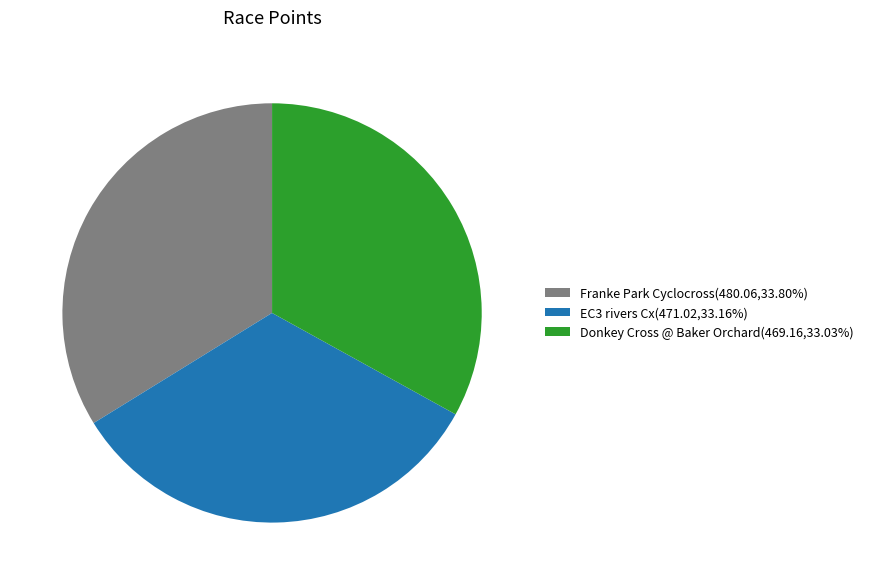

Is the sum of Donkey Cross @ Baker Orchard and Franke Park Cyclocross greater than half?

Yes